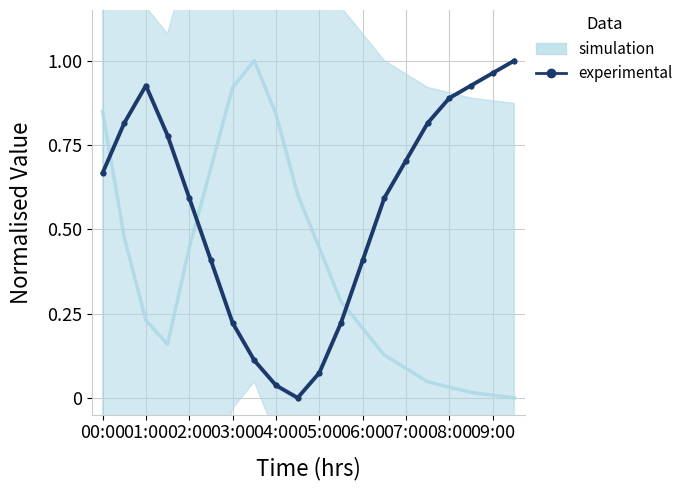

Reading right to left, extract all data points from this chart.

1.0	1.0	0.9	0.9	0.8	0.7	0.6	0.4	0.2	0.1	0.0	0.0	0.1	0.2	0.4	0.6	0.8	0.9	0.8	0.7